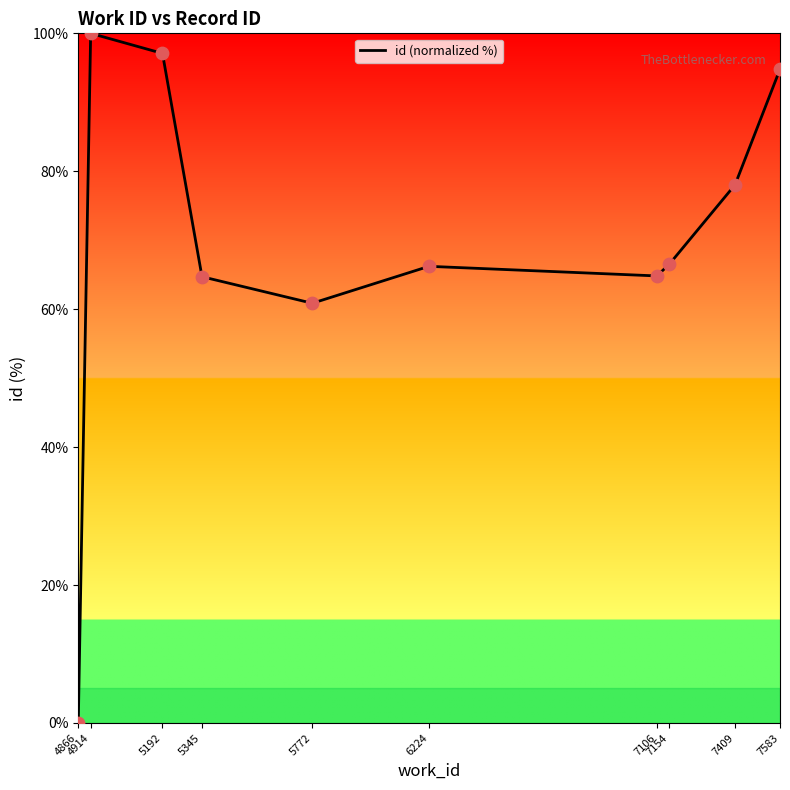

Which has a higher value, 7583 or 4914?

4914